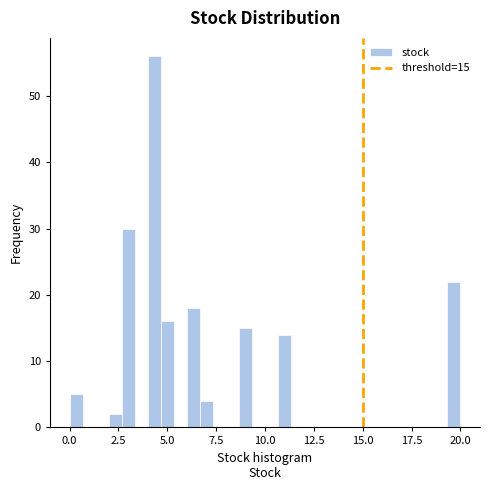

Read against the x-axis, roughly where is the centre of the tallest bar?

4.5